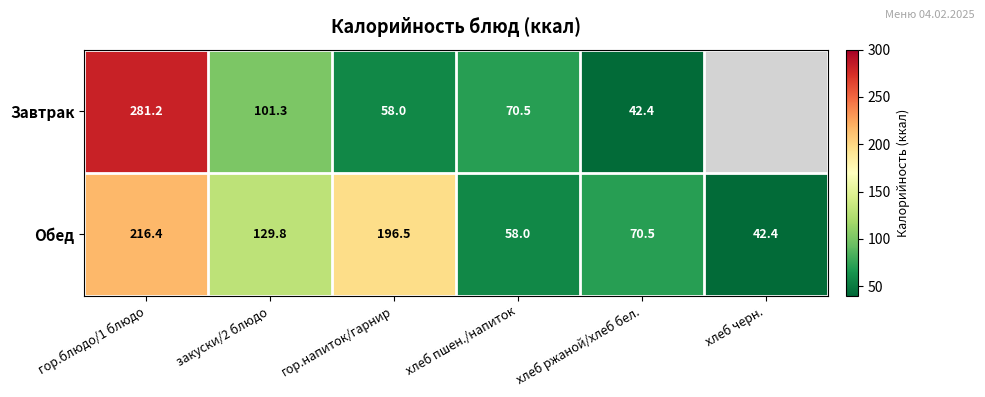

At хлеб ржаной/хлеб бел., list the series in order from smallest to largest.

Завтрак, Обед